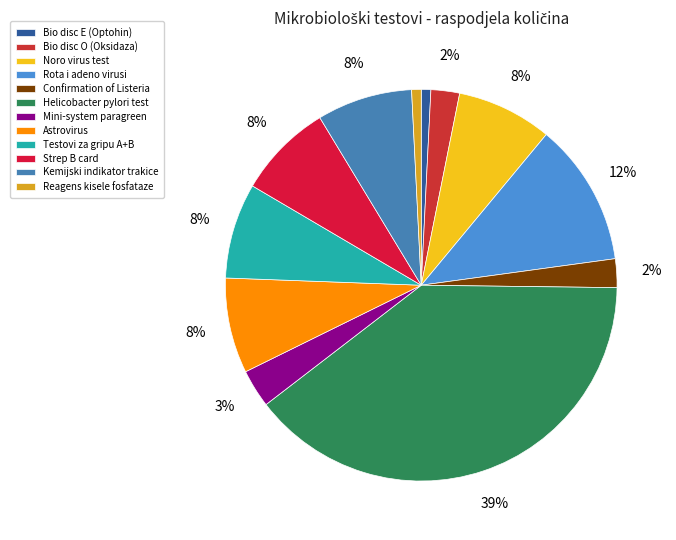

How many segments does this pie chart have?

12